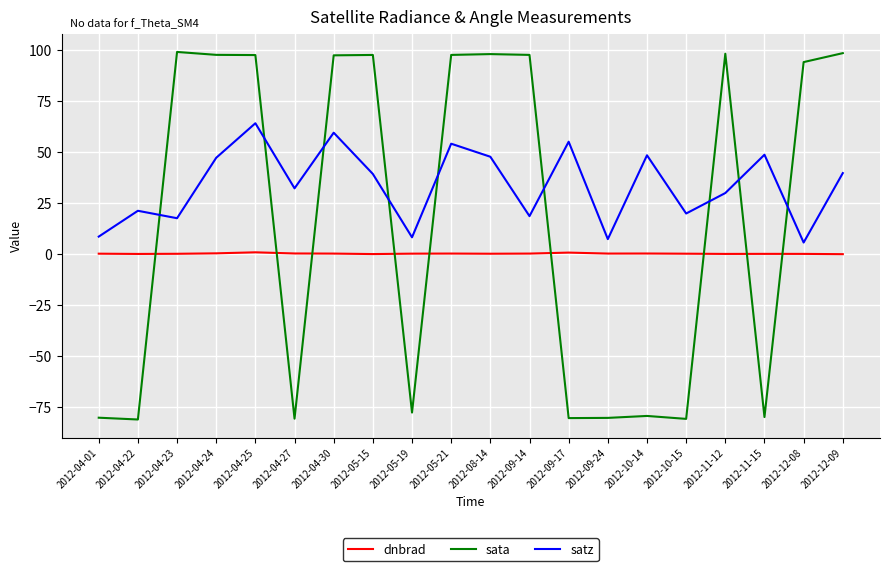

Where do dnbrad and sata first cross each other?

2012-04-22 and 2012-04-23